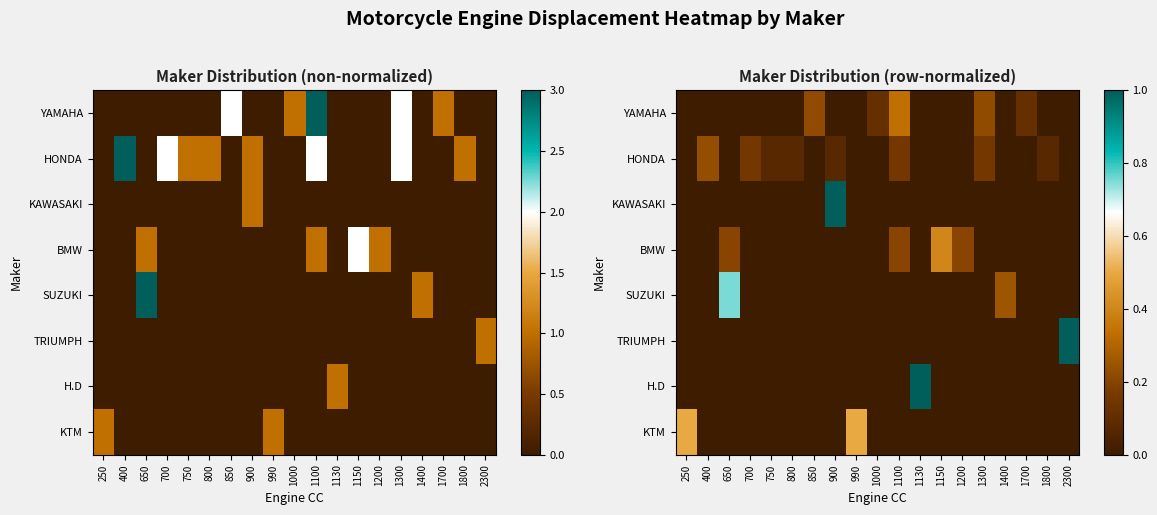

List the series in order of their peak value, lowest first.

HONDA, YAMAHA, BMW, KTM, SUZUKI, KAWASAKI, TRIUMPH, H.D